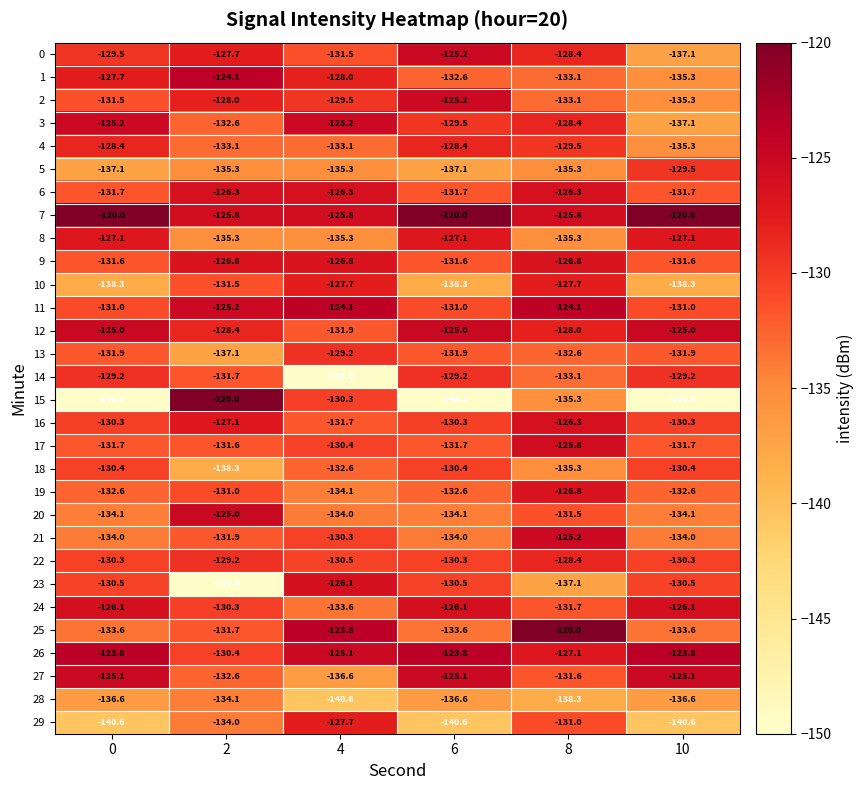

What is the spread (max minus min) of values at 0?

29.6